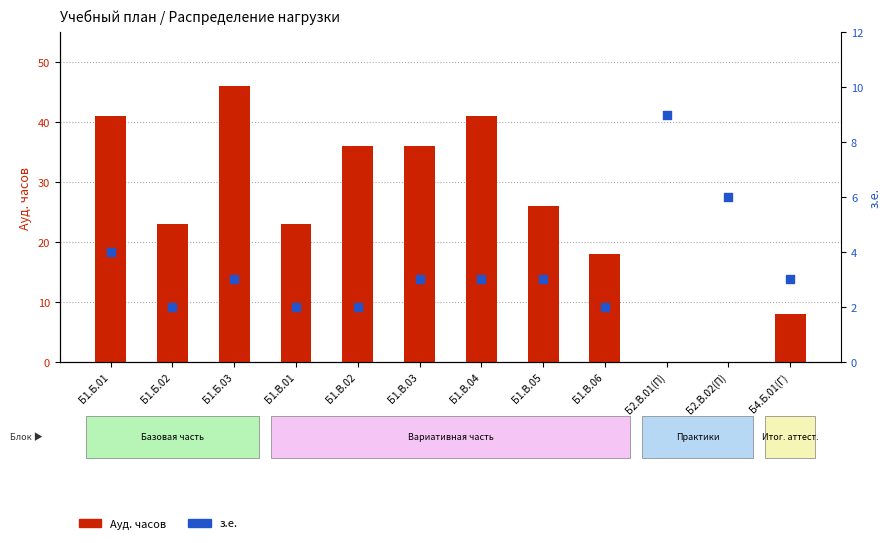

Which series has the largest total across all categories?

Ауд. часов